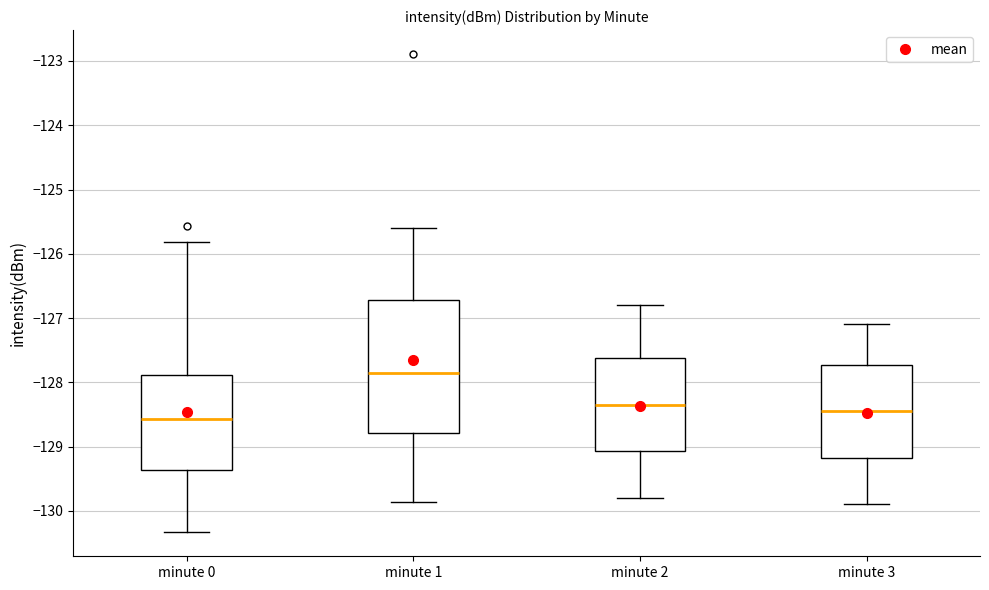

Which box has the highest median line?

minute 1